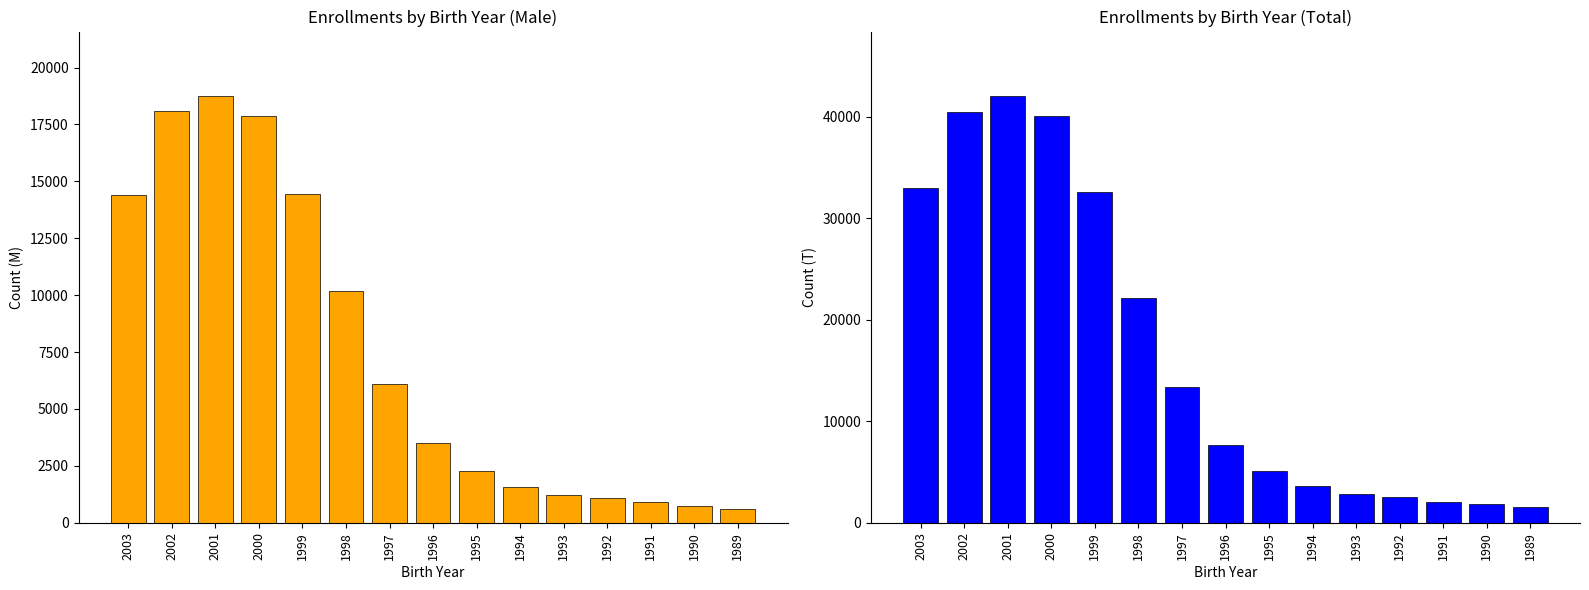

What is the sum of the T values at 2002 and 1993?

43259